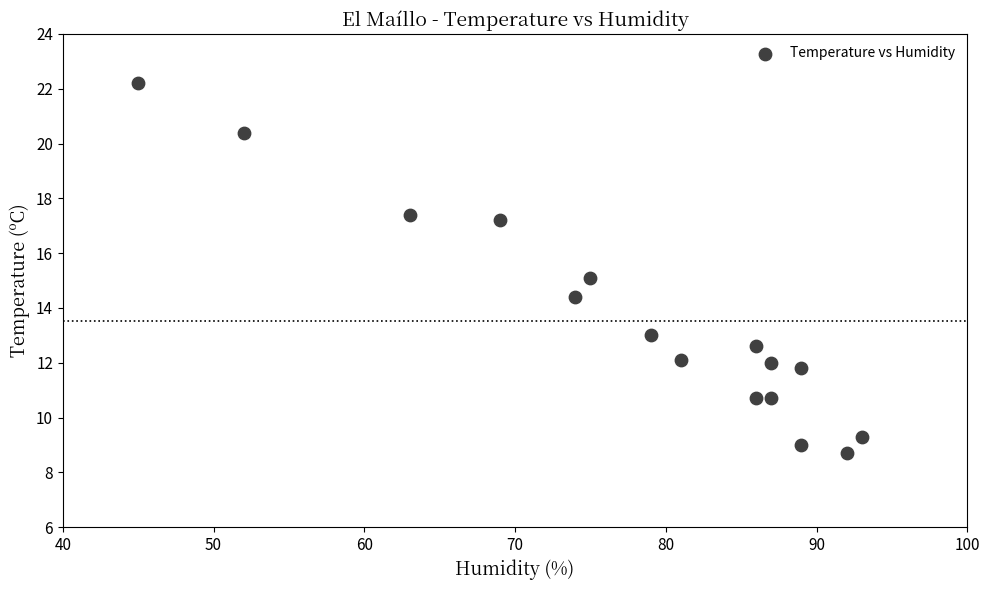

List the coordinates of all points as (Y, X) pairs, reading left to right.

(22.2, 45.0)  (20.4, 52.0)  (17.4, 63.0)  (17.2, 69.0)  (14.4, 74.0)  (15.1, 75.0)  (13.0, 79.0)  (12.1, 81.0)  (12.6, 86.0)  (10.7, 86.0)  (12.0, 87.0)  (10.7, 87.0)  (9.0, 89.0)  (11.8, 89.0)  (8.7, 92.0)  (9.3, 93.0)